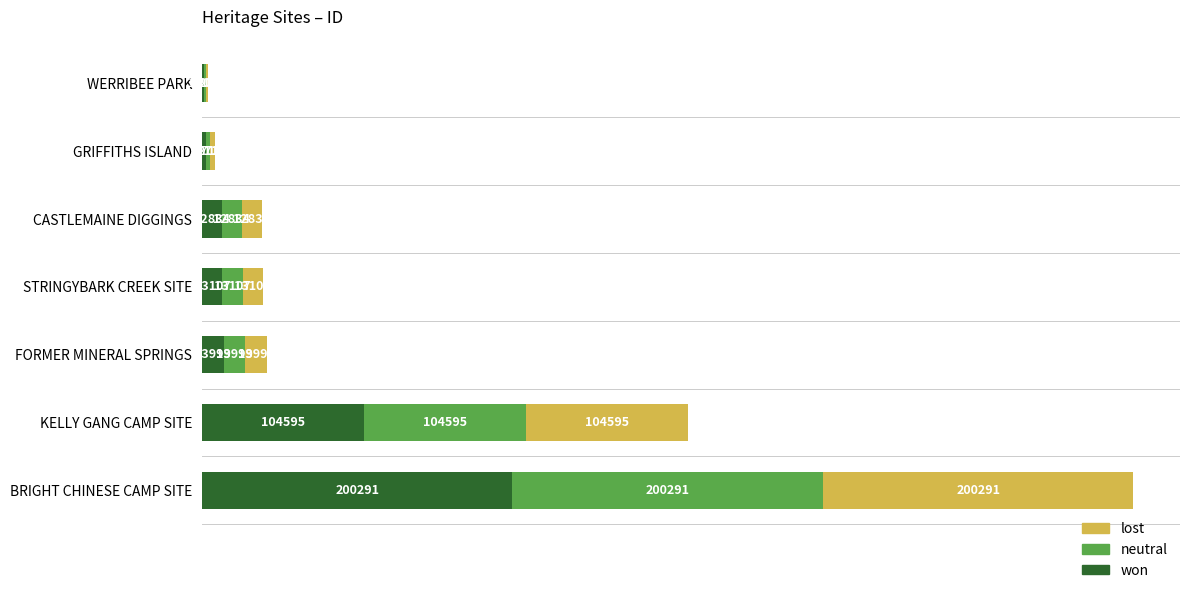

What is the highest value of the won series?

200291